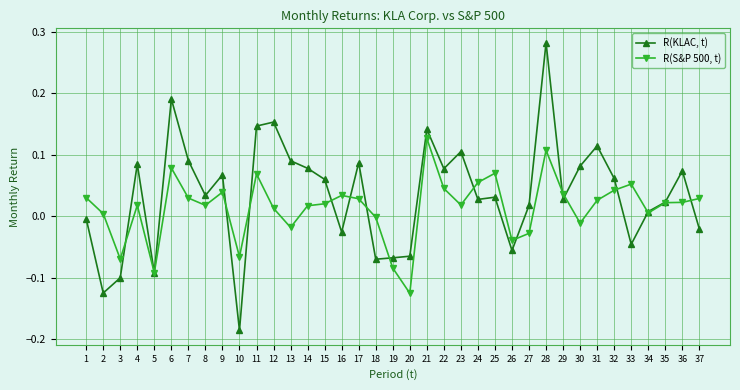

True or false: R(KLAC, t) has a value of 0.0 at 29.

True